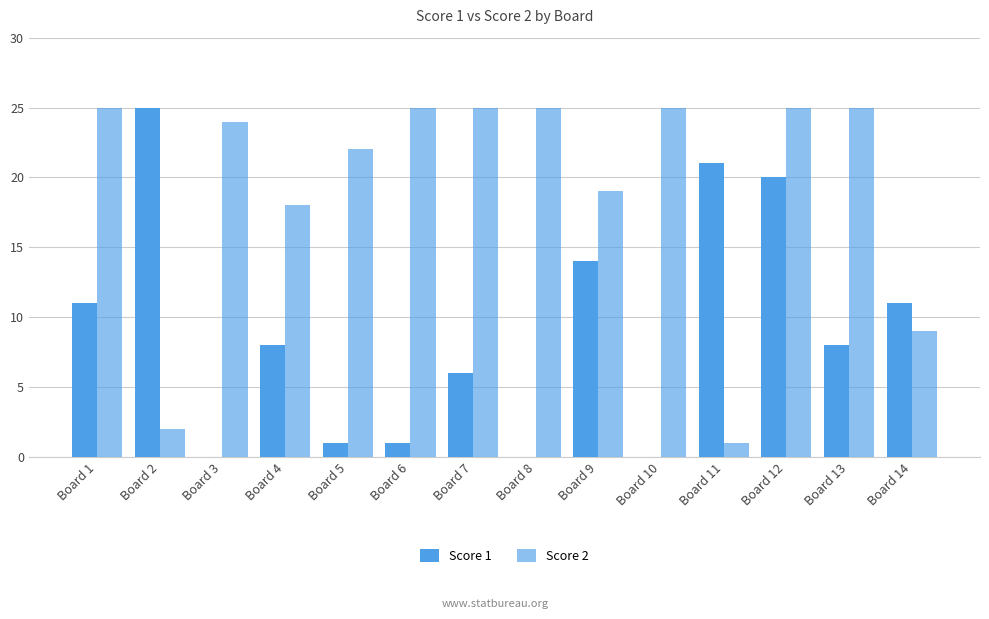

How many data points does each series have?

14